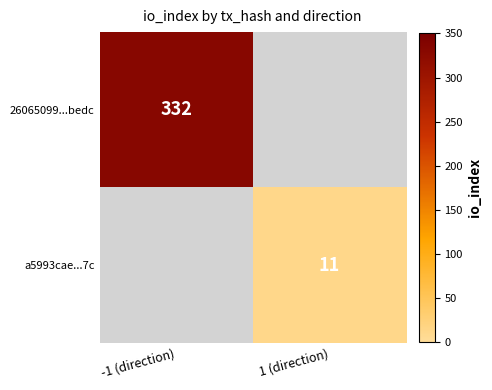

True or false: 26065099...bedc has a value of 332 at -1 (direction).

True